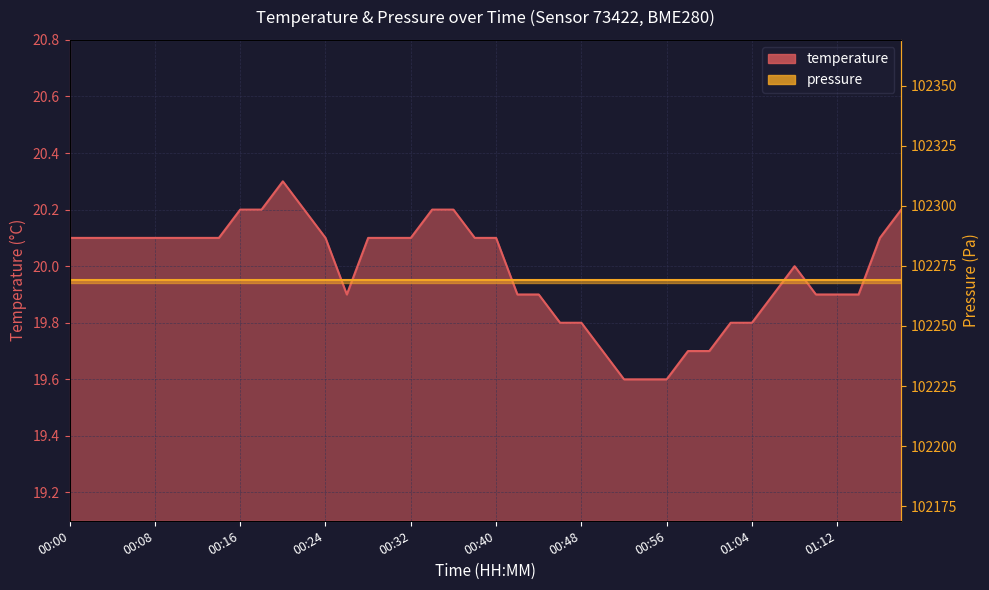

True or false: the data has more than 1 interior local peaks.

True